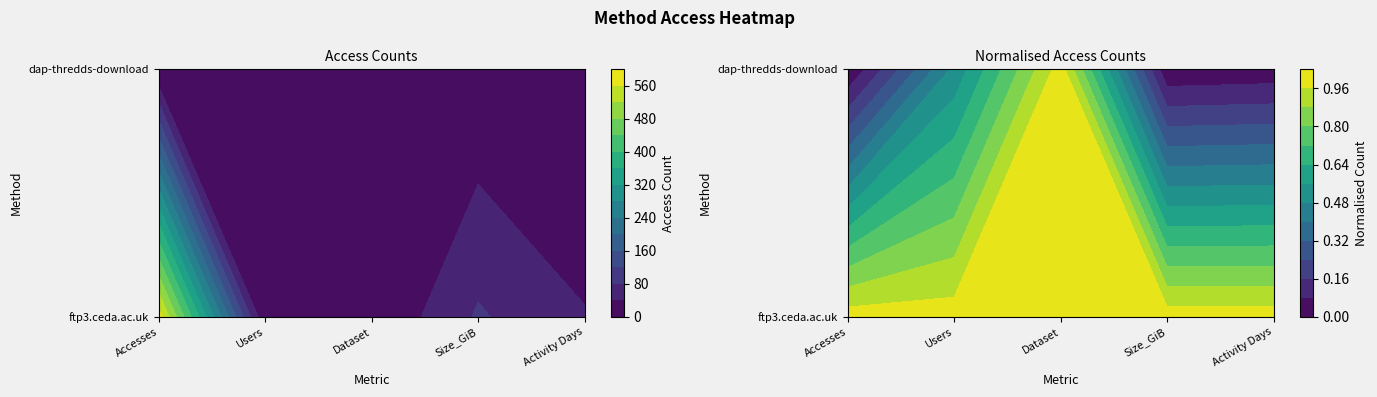

Between Users and Size_GiB, which series saw the biggest shift?

ftp3.ceda.ac.uk